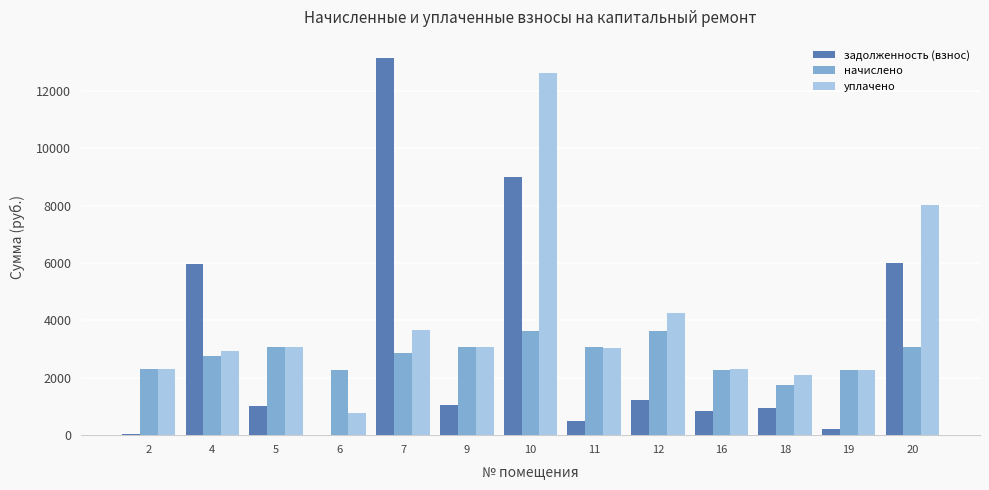

What is the average value of the начислено series?

2774.6